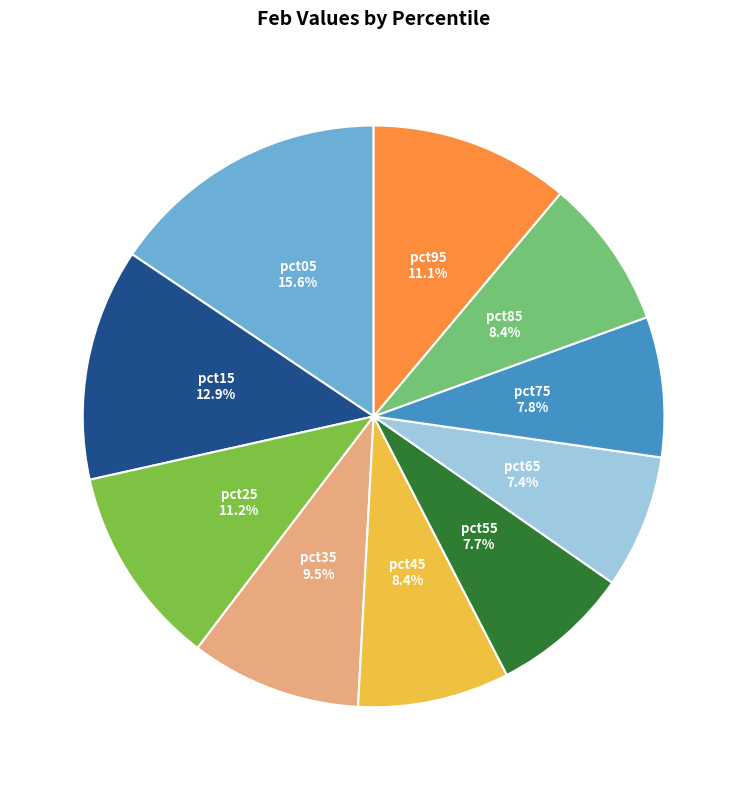

To the nearest percent, what is the difference between the largest and smallest slice percentages?

8%